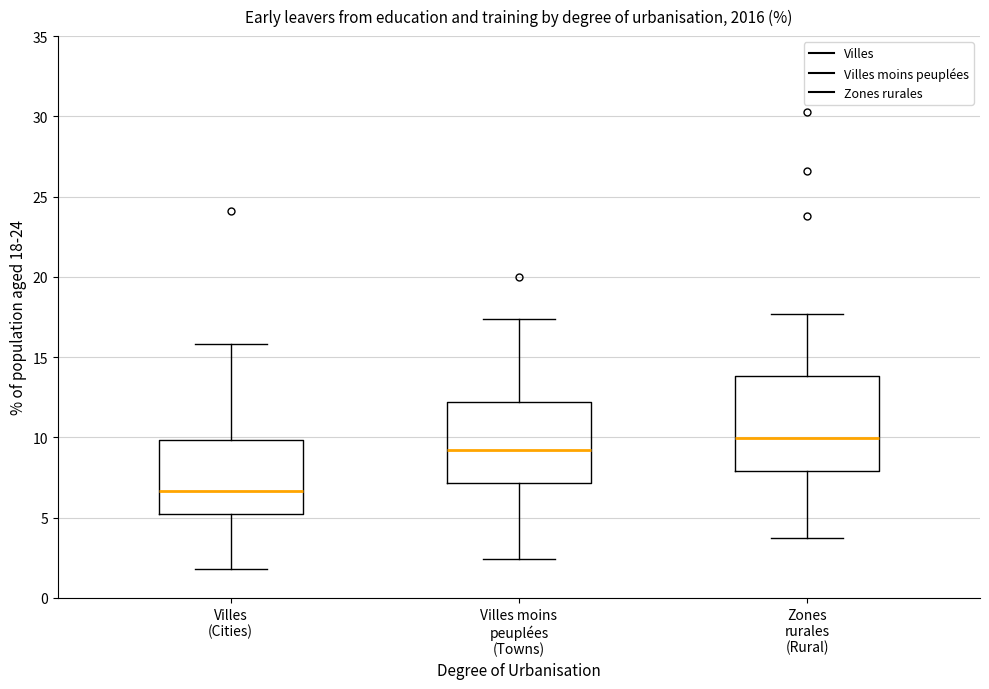

Which box has the lowest median line?

Villes (Cities)